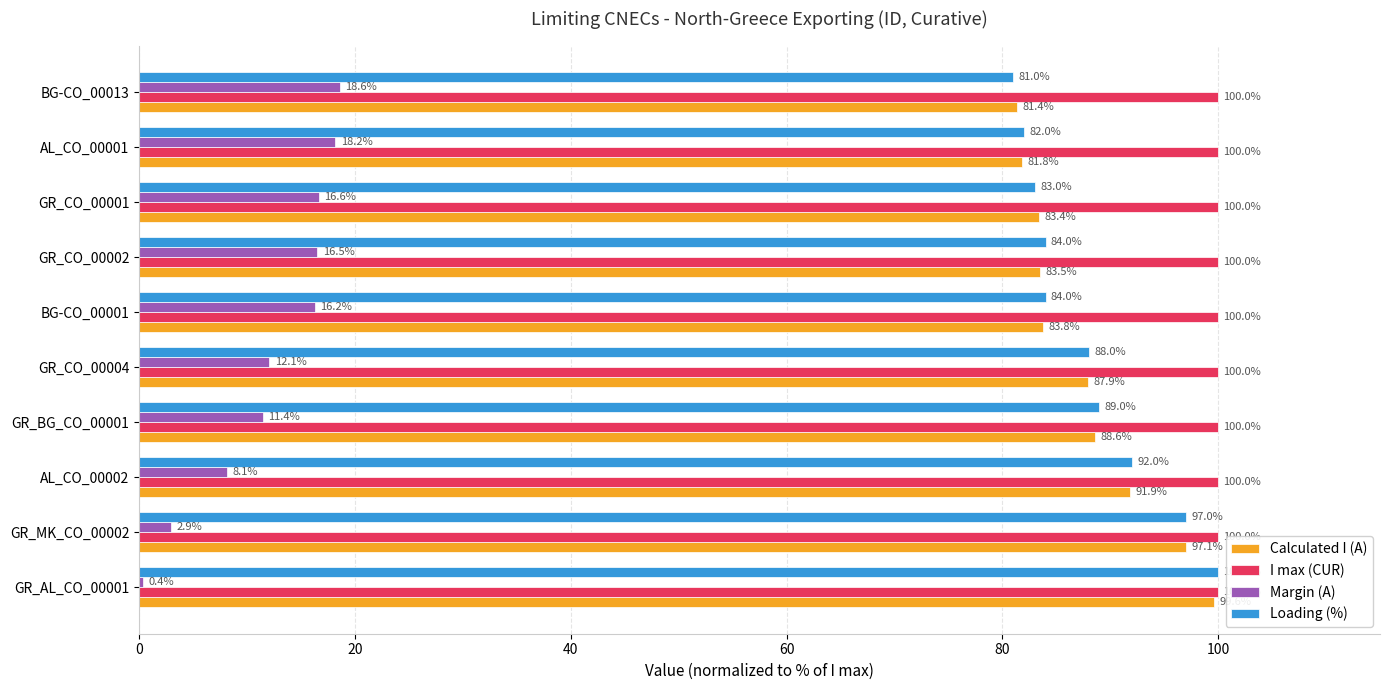

What is the difference between the second highest and second lowest values in the Loading (%) series?

15.0